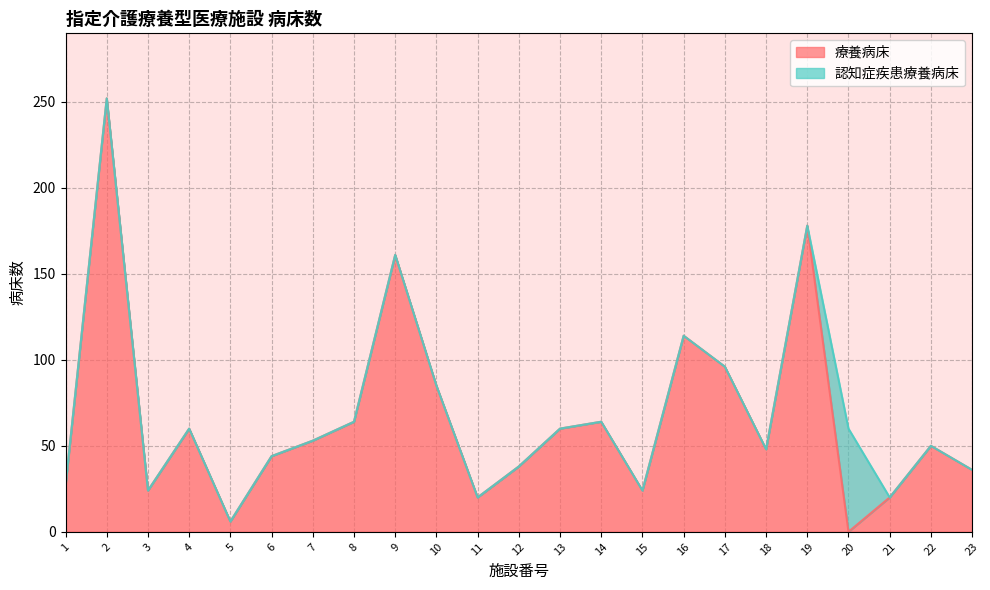

How many points are higher than both their immediate neighbors (excluding endpoints)?

7